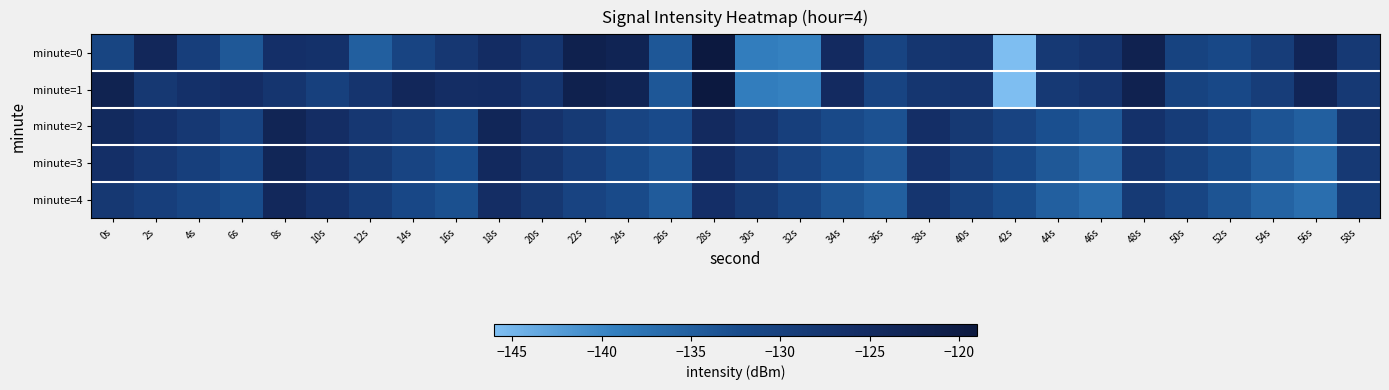

Reading left to right, transcribe all the data shown in this chart.

minute=0: 0s=-130.8	2s=-123.7	4s=-129.5	6s=-134.0	8s=-126.2	10s=-126.6	12s=-135.0	14s=-130.8	16s=-127.9	18s=-125.2	20s=-127.4	22s=-121.7	24s=-122.7	26s=-133.9	28s=-119.2	30s=-138.9	32s=-139.4	34s=-124.8	36s=-130.8	38s=-127.7	40s=-127.3	42s=-145.9	44s=-128.3	46s=-127.3	48s=-122.0	50s=-130.4	52s=-131.6	54s=-129.3	56s=-123.2	58s=-128.3
minute=1: 0s=-122.2	2s=-128.1	4s=-126.4	6s=-125.7	8s=-127.4	10s=-129.9	12s=-127.3	14s=-123.7	16s=-125.6	18s=-125.3	20s=-127.4	22s=-121.7	24s=-122.7	26s=-133.9	28s=-119.2	30s=-138.9	32s=-139.4	34s=-124.8	36s=-130.8	38s=-127.7	40s=-127.3	42s=-145.9	44s=-128.3	46s=-127.3	48s=-122.0	50s=-130.4	52s=-131.6	54s=-129.3	56s=-123.2	58s=-128.3
minute=2: 0s=-124.5	2s=-126.3	4s=-128.1	6s=-130.5	8s=-122.8	10s=-125.6	12s=-127.9	14s=-129.3	16s=-131.2	18s=-123.4	20s=-126.7	22s=-128.4	24s=-130.8	26s=-132.1	28s=-124.6	30s=-127.3	32s=-129.7	34s=-131.9	36s=-133.2	38s=-125.8	40s=-128.2	42s=-130.6	44s=-132.9	46s=-134.1	48s=-126.5	50s=-129.0	52s=-131.3	54s=-133.6	56s=-135.0	58s=-127.2
minute=3: 0s=-126.1	2s=-127.9	4s=-129.7	6s=-131.5	8s=-123.3	10s=-126.1	12s=-128.4	14s=-130.8	16s=-132.6	18s=-124.4	20s=-127.2	22s=-129.5	24s=-131.8	26s=-133.6	28s=-125.3	30s=-128.1	32s=-130.5	34s=-132.8	36s=-134.2	38s=-126.9	40s=-129.3	42s=-131.7	44s=-134.0	46s=-135.8	48s=-127.6	50s=-130.0	52s=-132.4	54s=-134.7	56s=-136.5	58s=-128.3
minute=4: 0s=-128.0	2s=-129.5	4s=-131.0	6s=-132.5	8s=-124.0	10s=-126.5	12s=-129.0	14s=-131.5	16s=-133.0	18s=-125.5	20s=-128.0	22s=-130.5	24s=-132.0	26s=-134.5	28s=-126.0	30s=-128.5	32s=-131.0	34s=-133.5	36s=-135.0	38s=-127.5	40s=-130.0	42s=-132.5	44s=-135.0	46s=-136.5	48s=-128.5	50s=-131.0	52s=-133.5	54s=-135.5	56s=-137.0	58s=-129.0